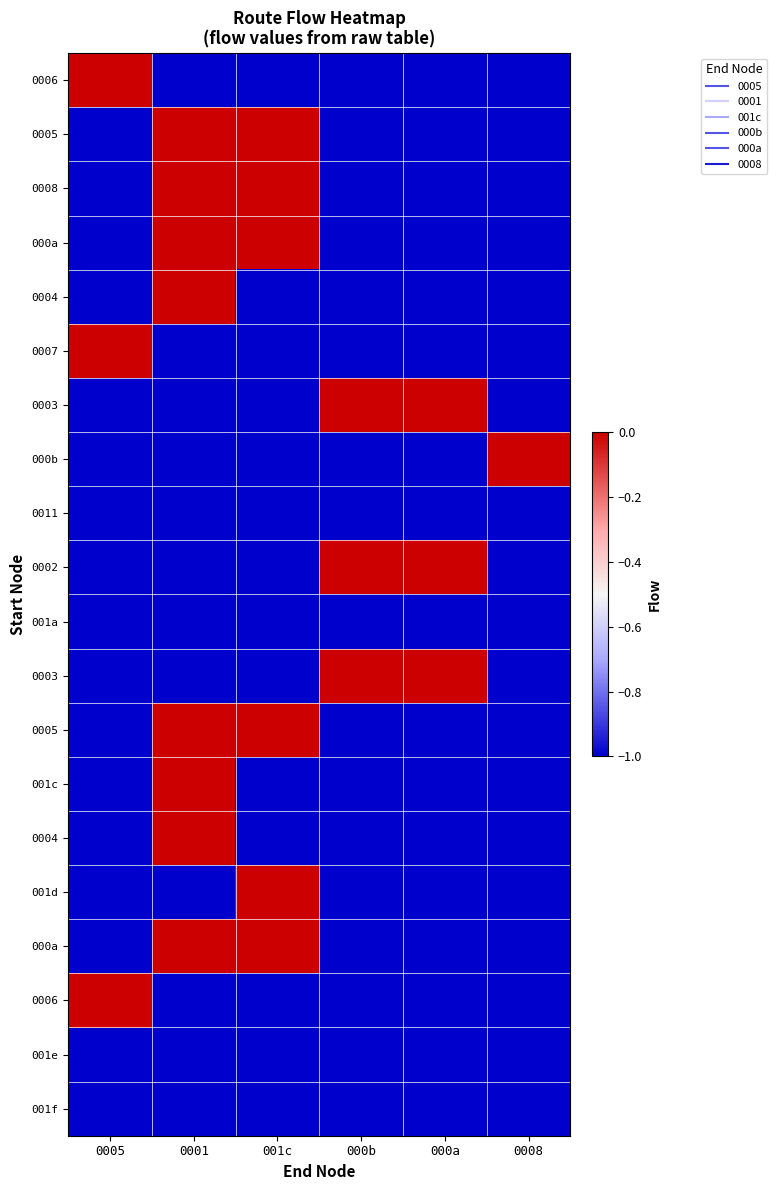

At which category is the sum across all series the highest?

0001